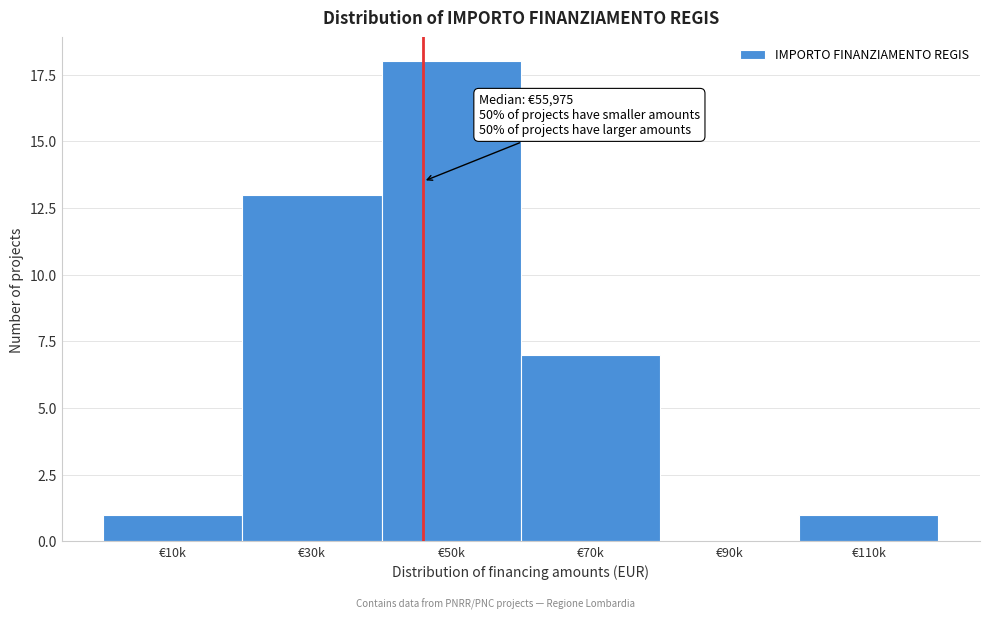

Reading right to left, list all the values displayed in this chart.

€110k=1	€90k=0	€70k=7	€50k=18	€30k=13	€10k=1